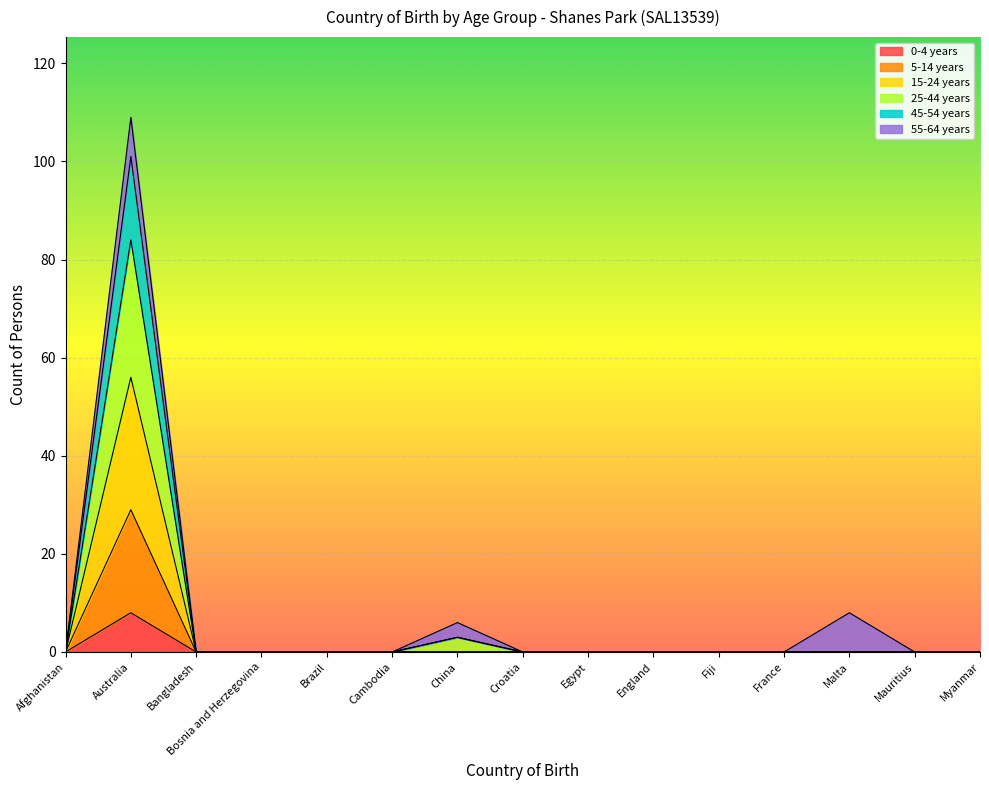

At how many categories does at least one series exceed 13?

1